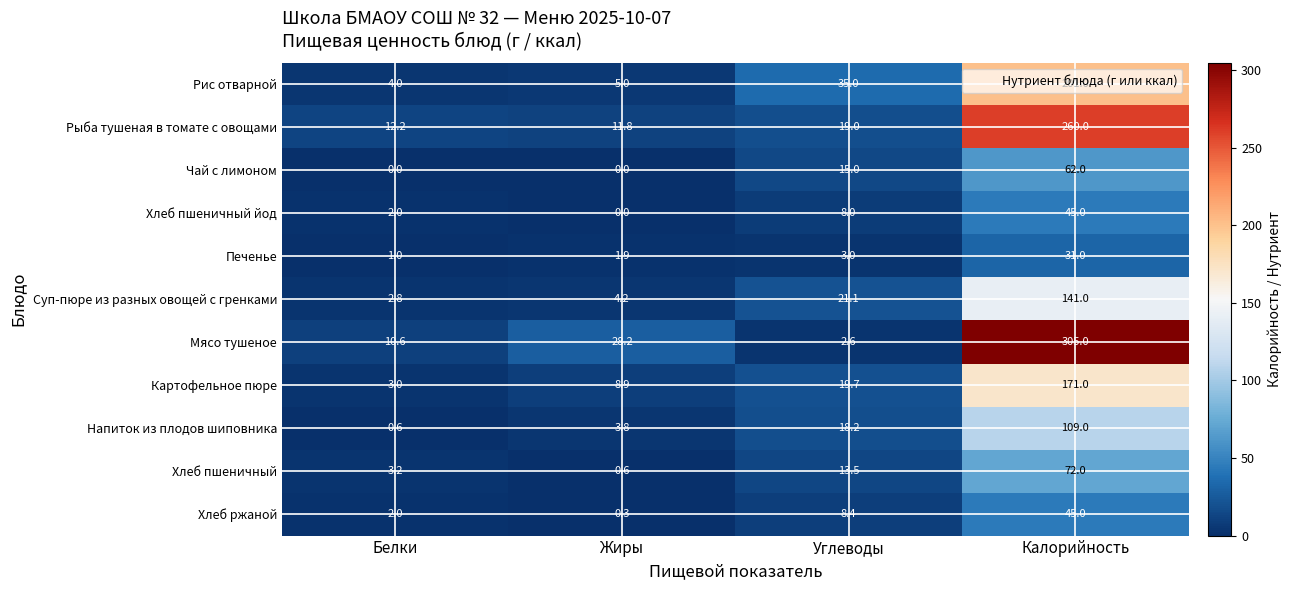

How many values in the Картофельное пюре series exceed 19?

2